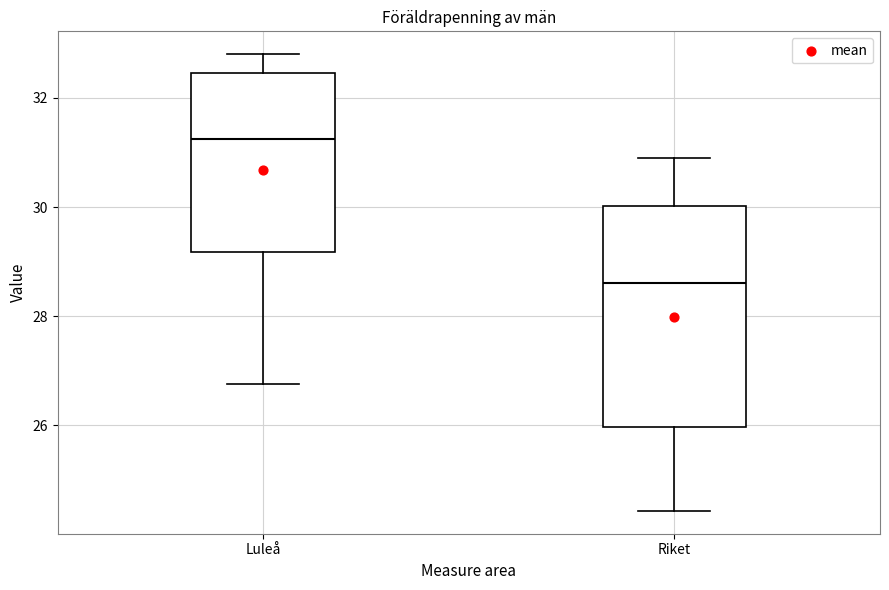

Which box has the highest median line?

Luleå